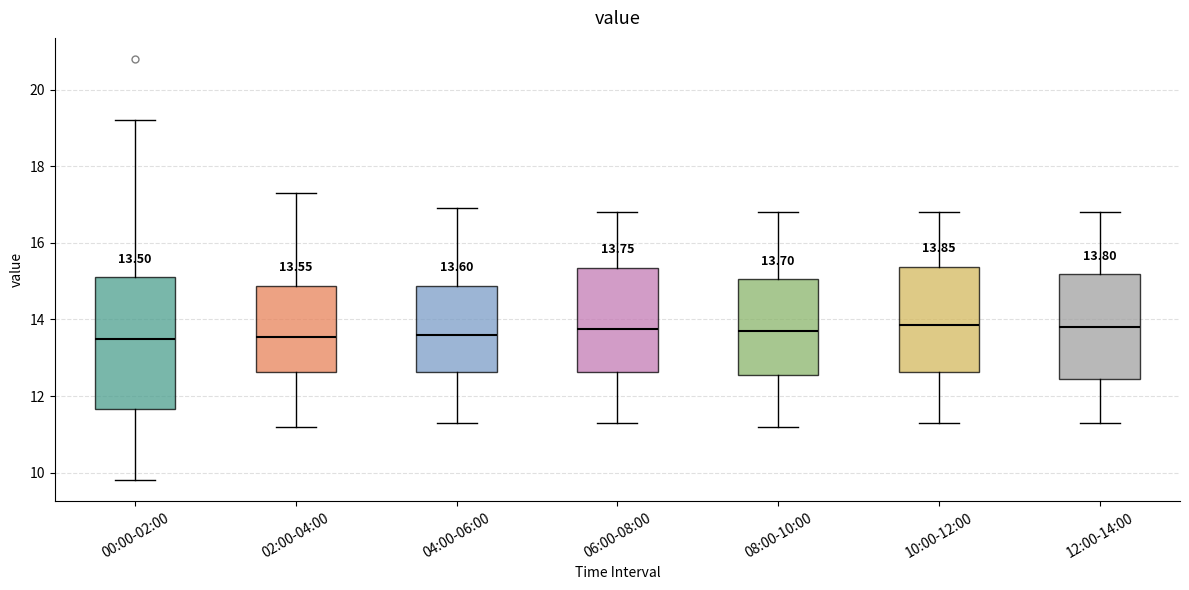

Comparing the boxes themselves (not the whiskers), which one is the tallest?

00:00-02:00